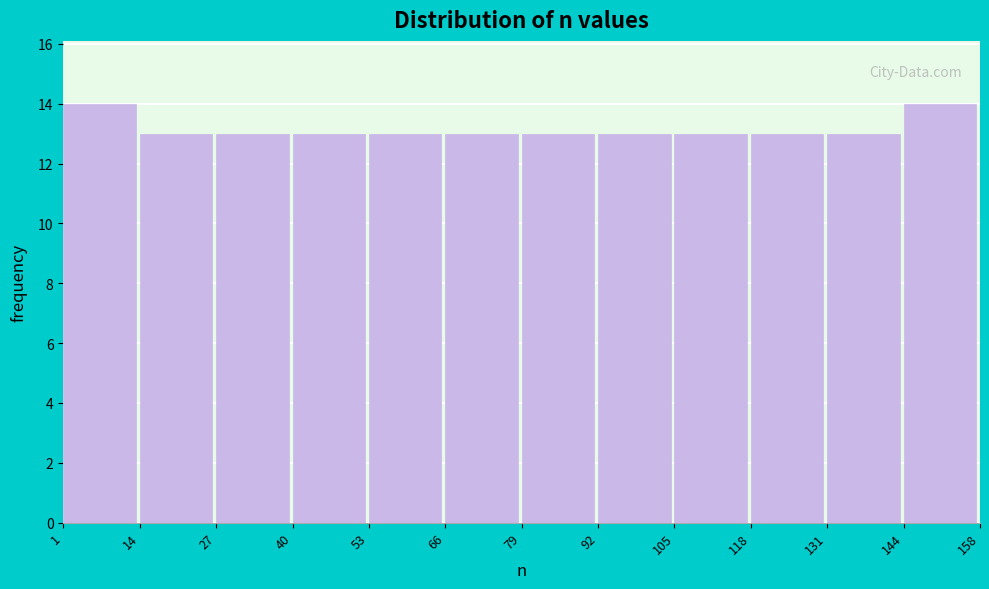

What is the height of the bar covering 27 to 40 on the x-axis? The values are not printed on the chart, so give them approximately, as read against the axis.

13